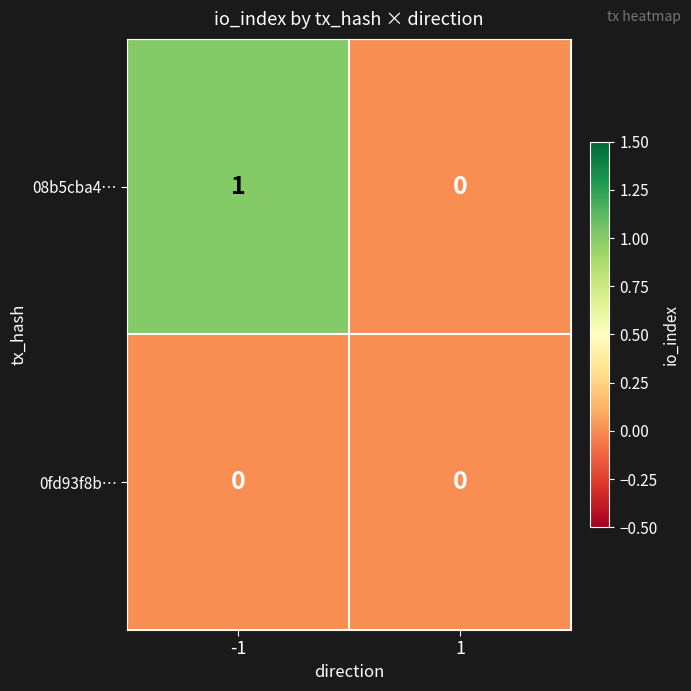

Reading left to right, transcribe all the data shown in this chart.

08b5cba4…: -1=1	1=0
0fd93f8b…: -1=0	1=0